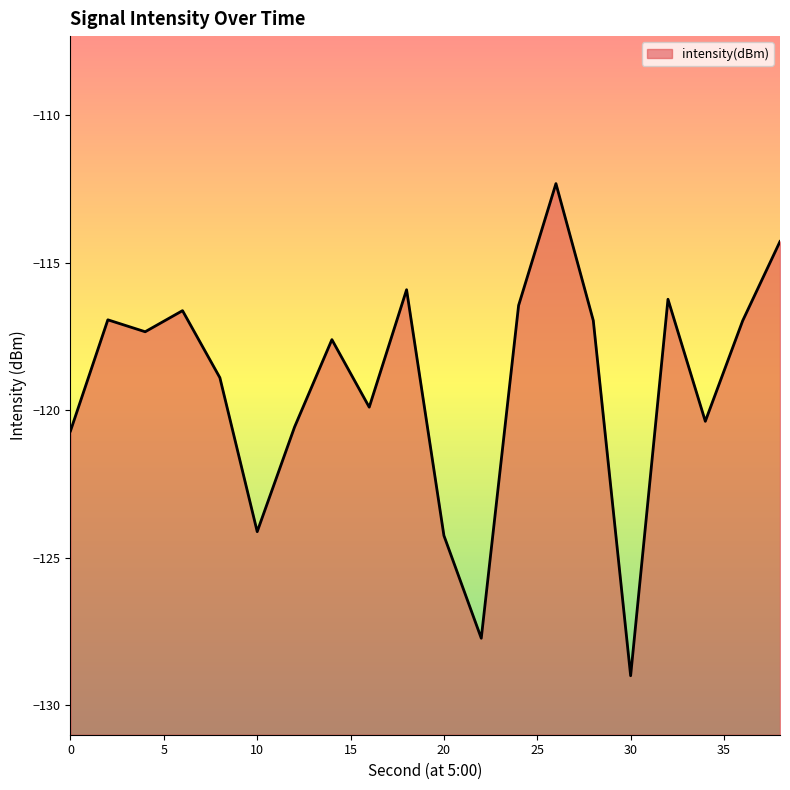

True or false: the data has more than 1 interior local peaks.

True